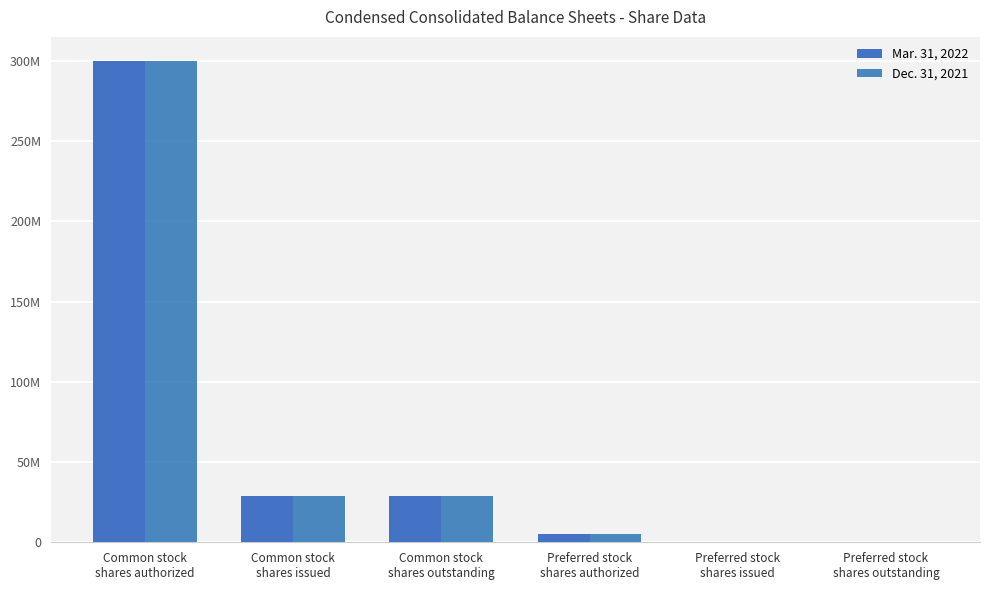

Rank the series at Preferred stock
shares outstanding from highest to lowest value.

Mar. 31, 2022, Dec. 31, 2021